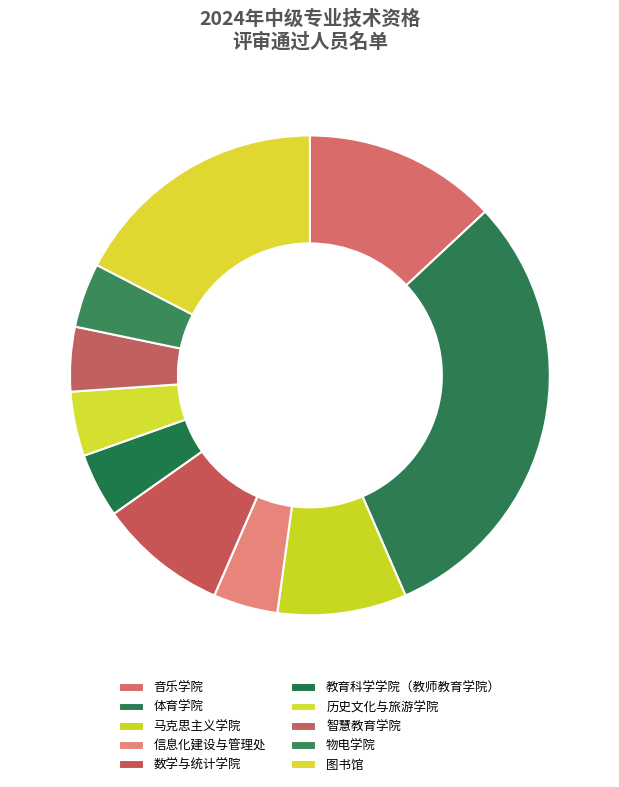

Count the number of slices in the pie.

10